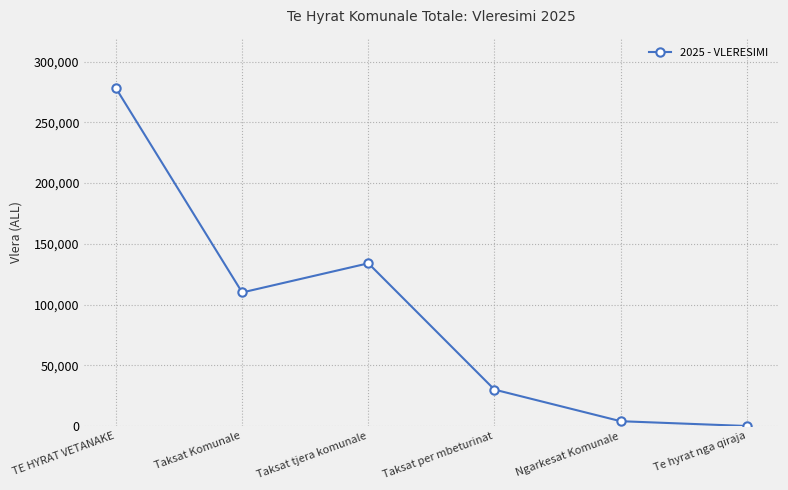

The value at Te hyrat nga qiraja is 50. True or false?

True